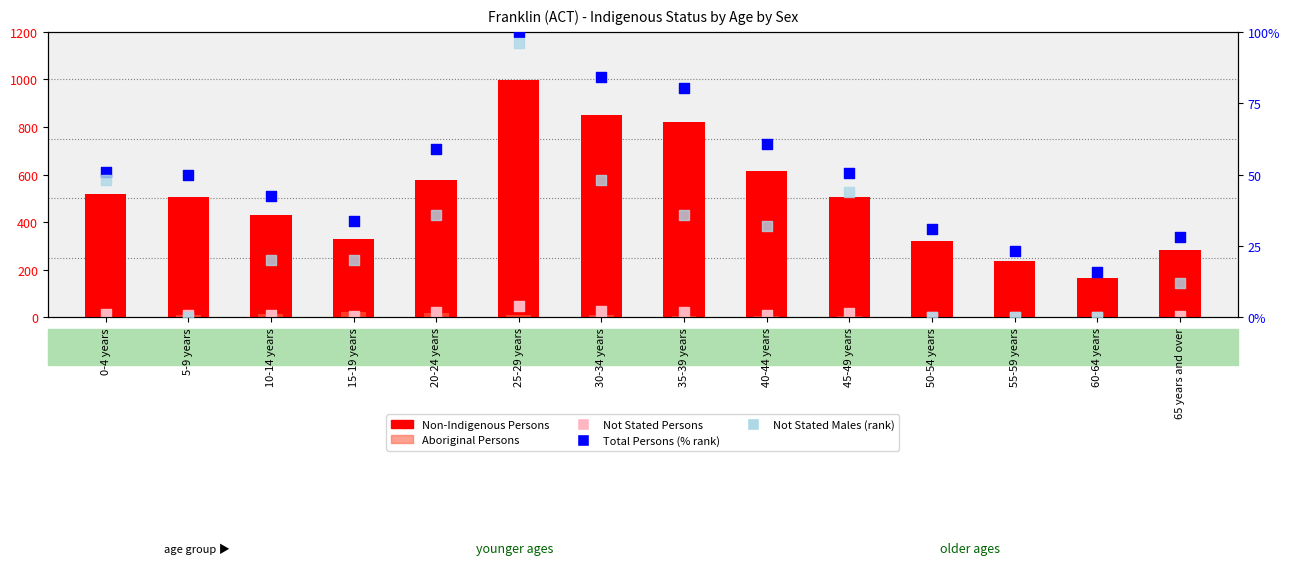

At which category is the sum across all series the highest?

25-29 years